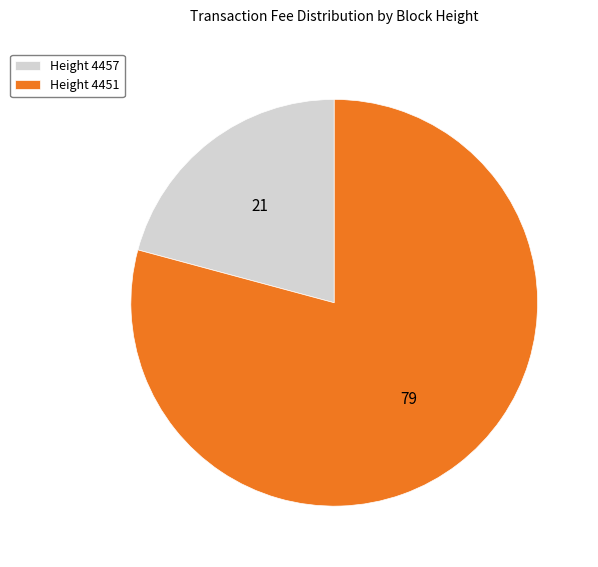

What is the majority slice?

Height 4451